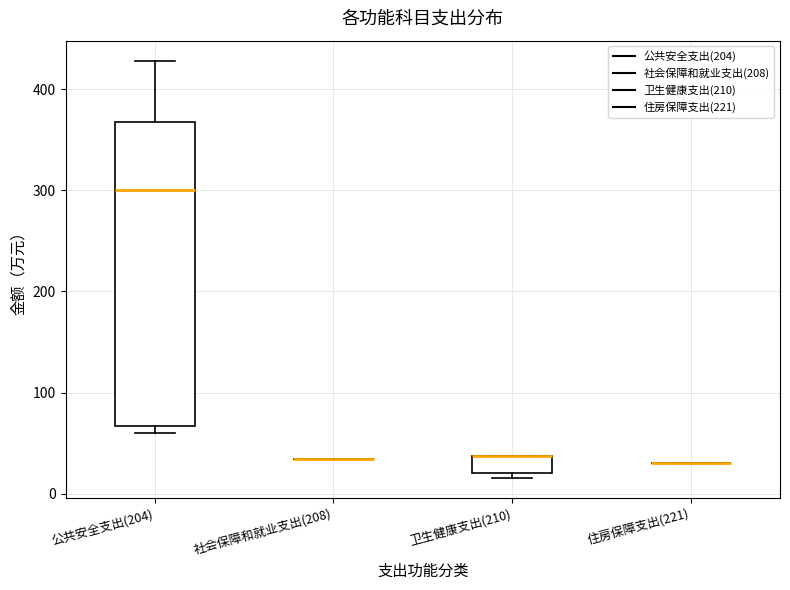

Comparing the boxes themselves (not the whiskers), which one is the tallest?

公共安全支出(204)